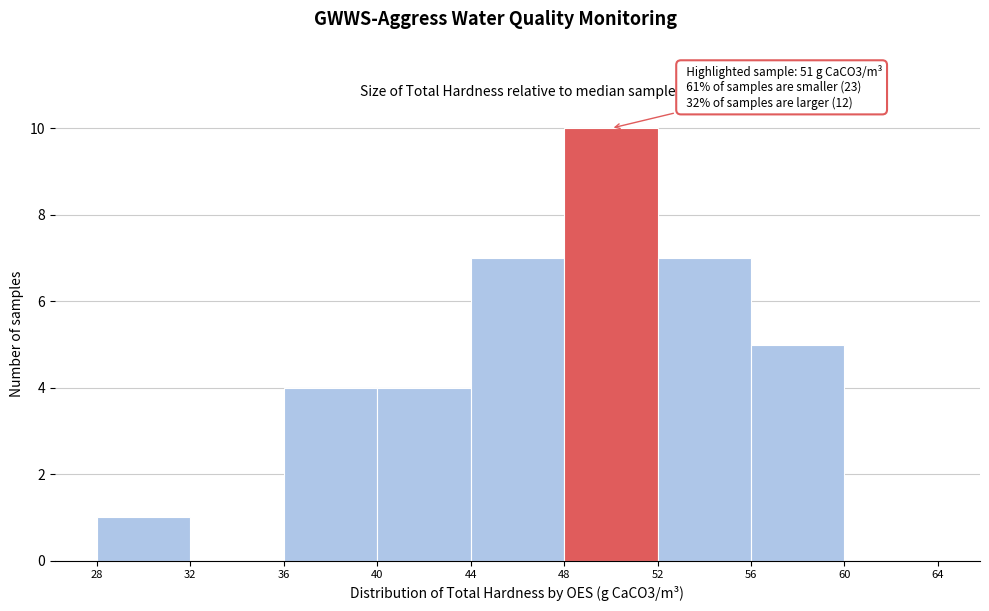

Over which range of the x-axis is the bar tallest?

48 to 52